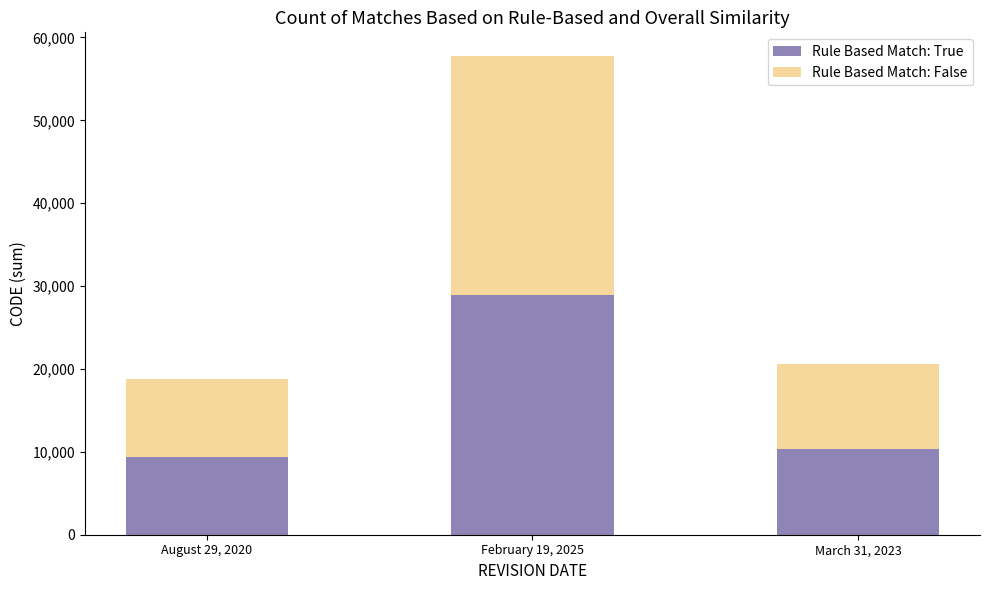

What is the total value across all series at August 29, 2020?

18750